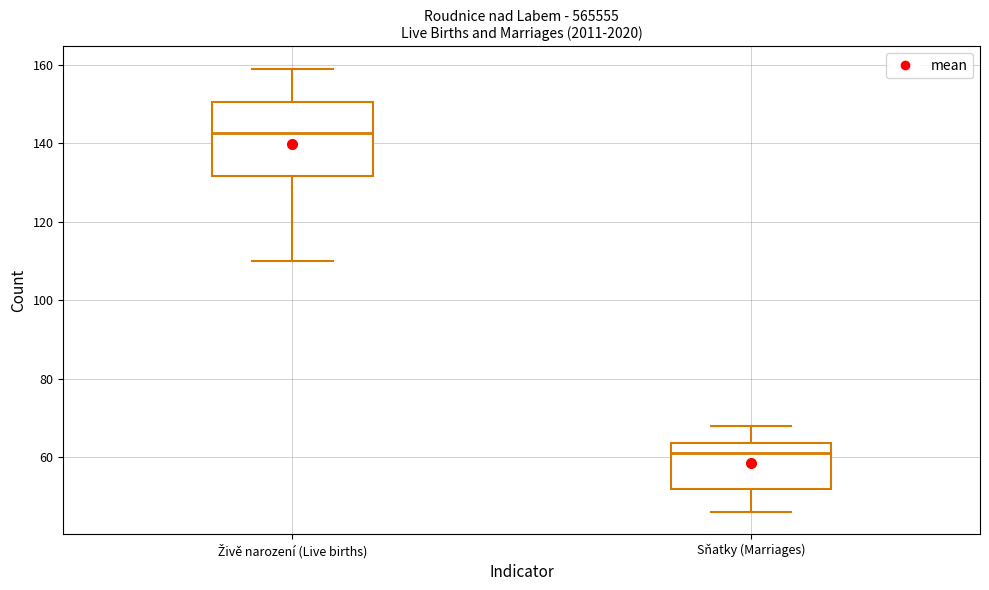

Which box has the highest median line?

Živě narození (Live births)